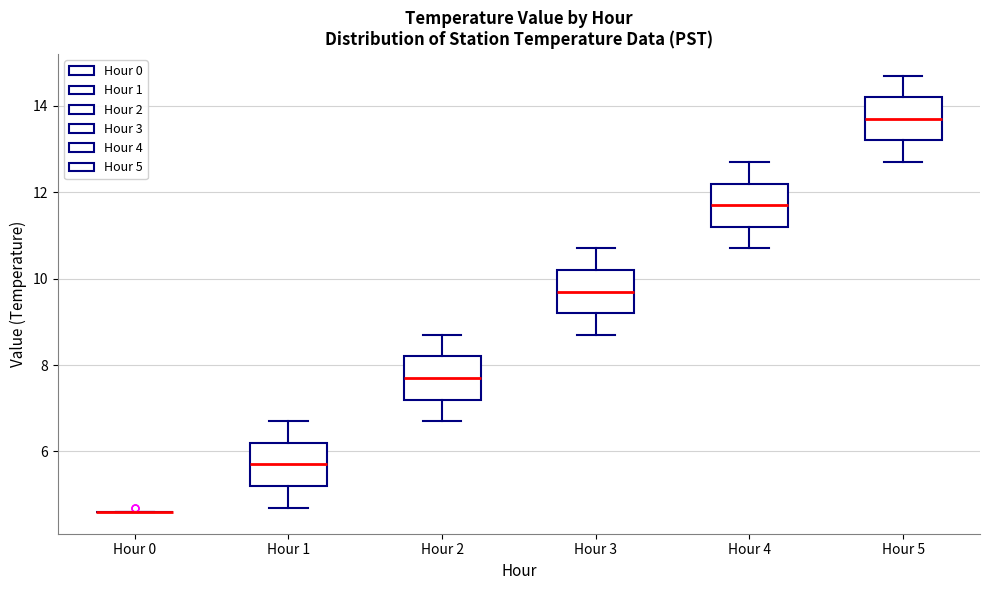

Reading left to right, read every box against the y-axis: the position of its median line, the range the box covers, and the ends of its whiskers. The values are not printed on the chart, so give them approximately, as read against the axis.

Hour 0: box collapsed to a line at 4.6, whiskers 4.6 to 4.6
Hour 1: median 5.8, box 5.2 to 6.2, whiskers 4.8 to 6.8
Hour 2: median 7.8, box 7.2 to 8.2, whiskers 6.8 to 8.8
Hour 3: median 9.8, box 9.2 to 10.2, whiskers 8.8 to 10.8
Hour 4: median 11.8, box 11.2 to 12.2, whiskers 10.8 to 12.8
Hour 5: median 13.8, box 13.2 to 14.2, whiskers 12.8 to 14.8